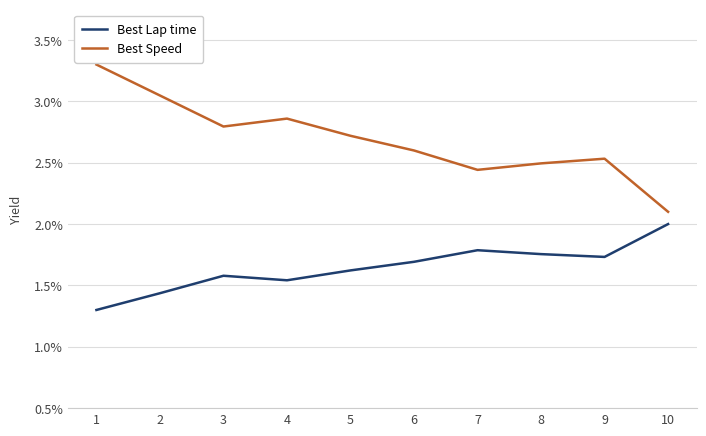

List the series in order of their overall mean, highest first.

Best Speed, Best Lap time